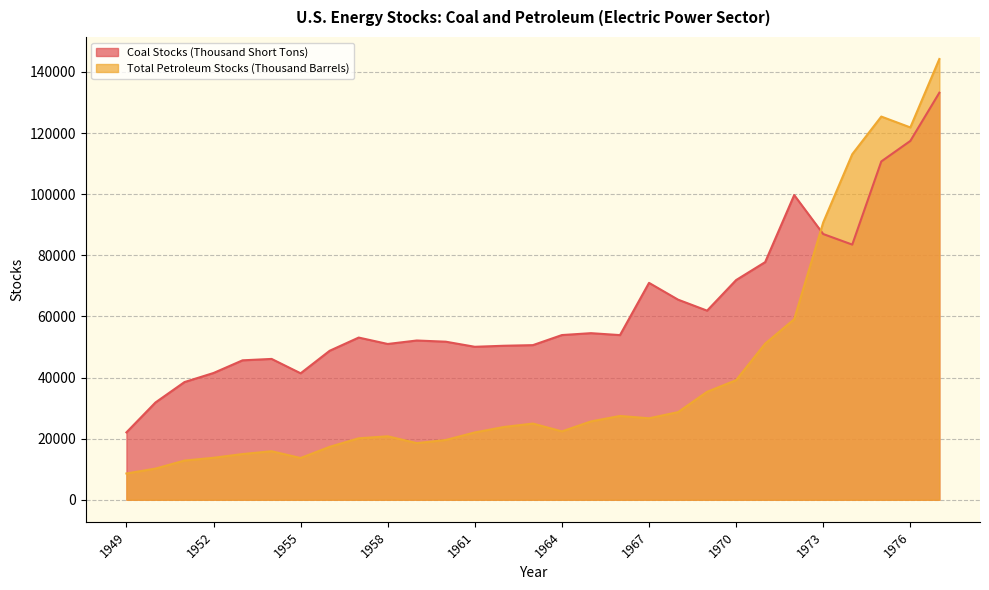

Which has a higher value, 1965 or 1964?

1965